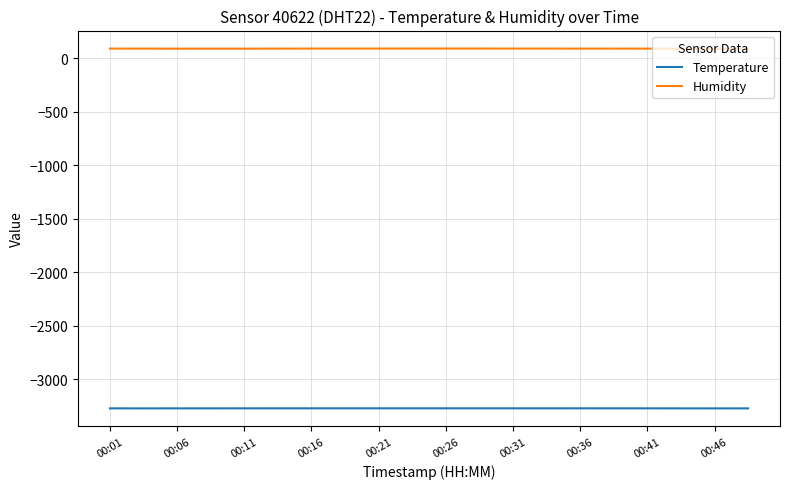

What is the smallest value displayed?

-3273.9